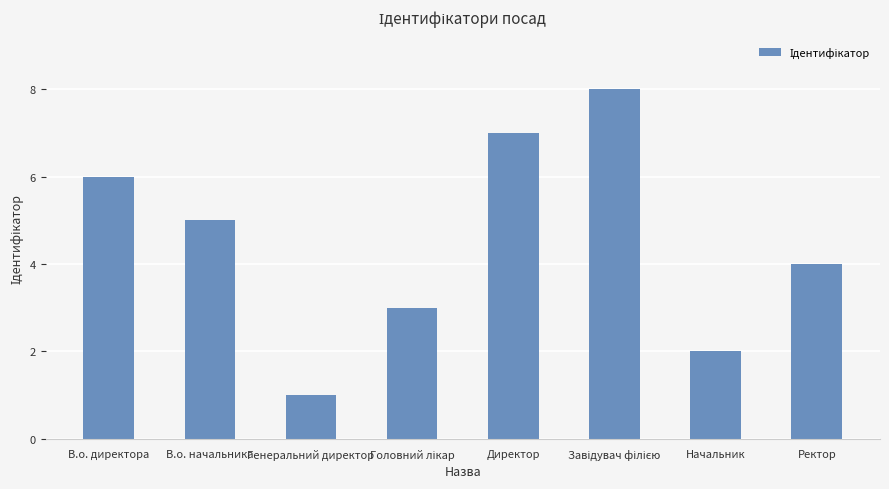

Reading right to left, transcribe all the data shown in this chart.

4	2	8	7	3	1	5	6